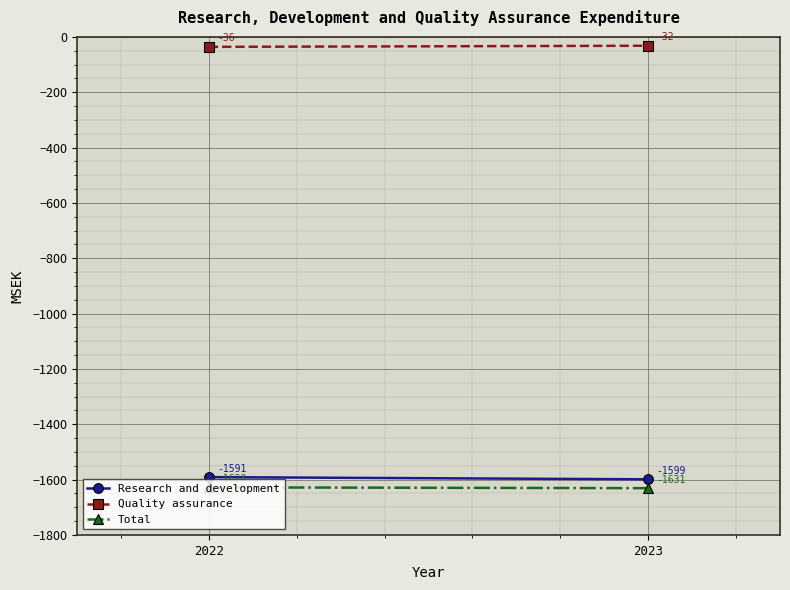

Reading left to right, extract all data points from this chart.

Research and development: 2022=-1591	2023=-1599
Quality assurance: 2022=-36	2023=-32
Total: 2022=-1628	2023=-1631